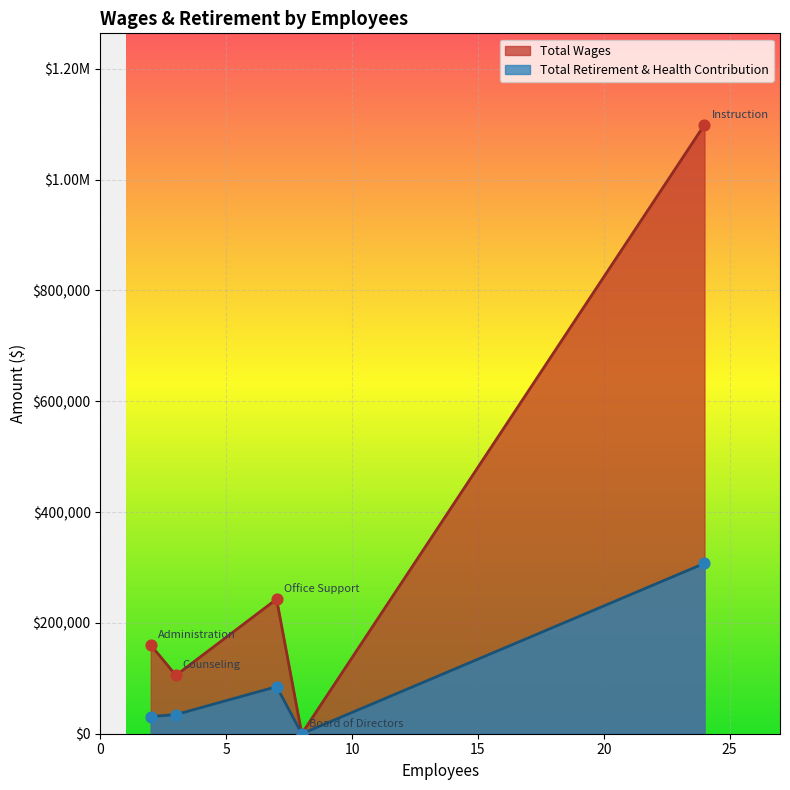

Is the value of Total Retirement & Health Contribution at Instruction greater than the value of Total Wages at Administration?

Yes